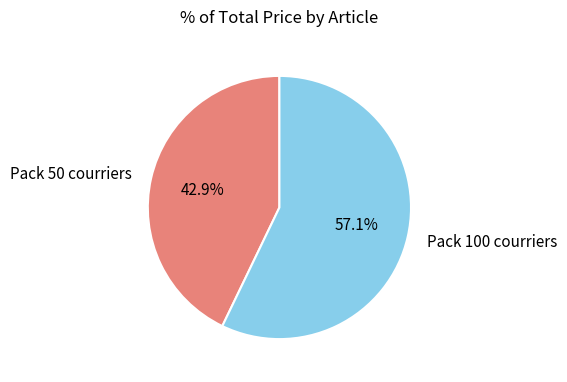

What is the majority slice?

Pack 100 courriers